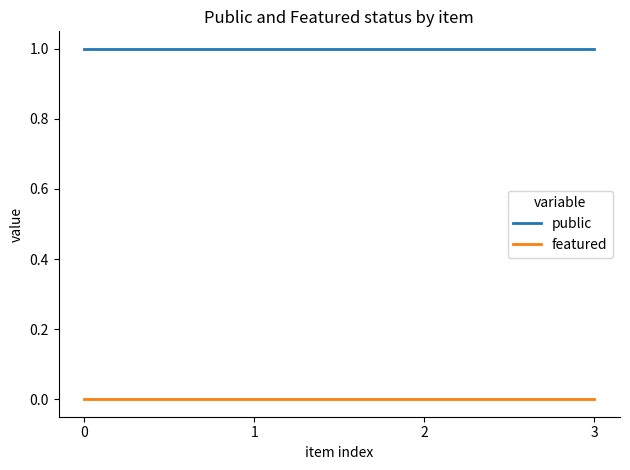

Reading left to right, list all the values displayed in this chart.

public: 1	1	1	1
featured: 0	0	0	0